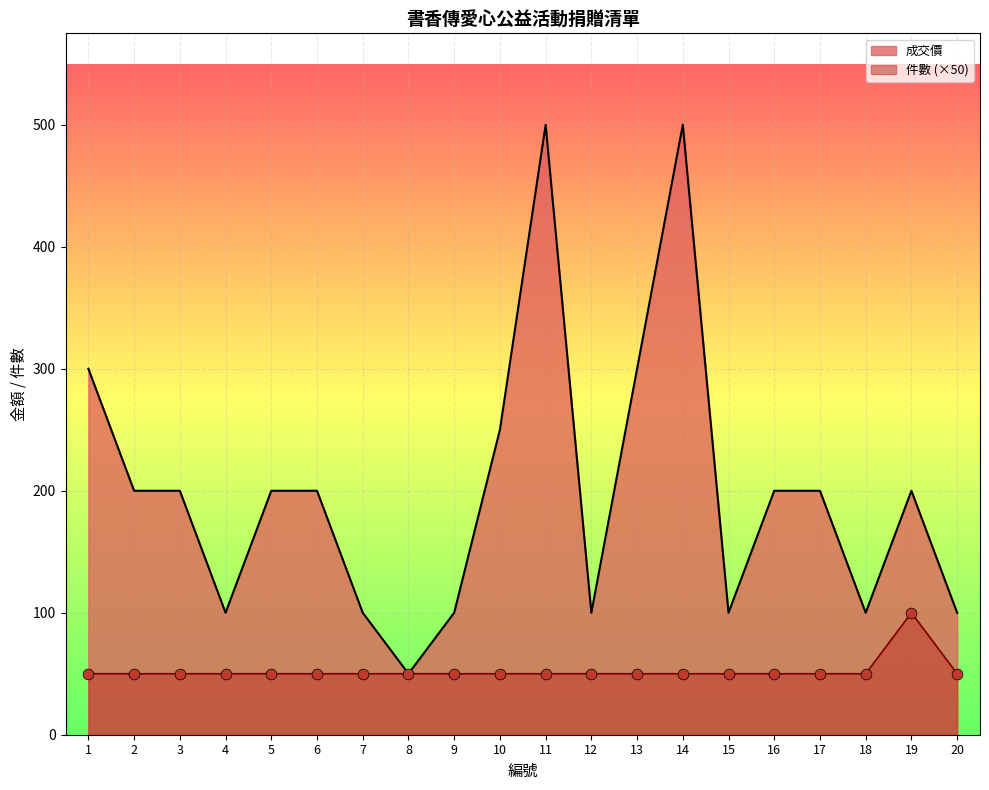

What is the total value across all series at 18?

150